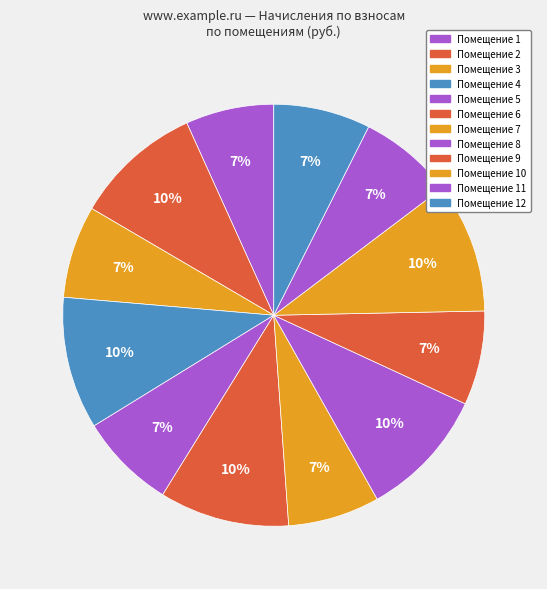

Which category has the smallest portion of the pie?

1